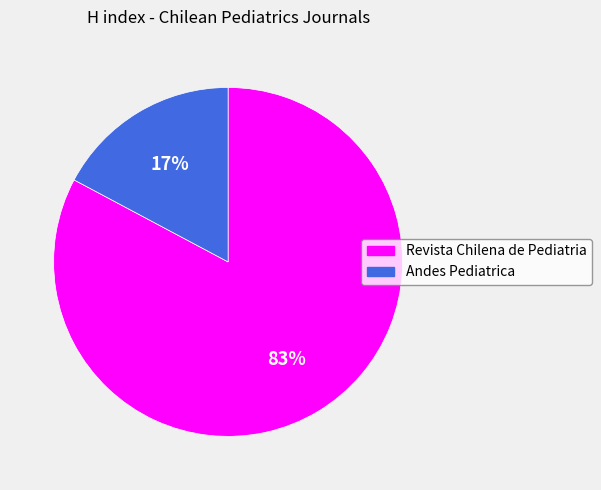

Do Revista Chilena de Pediatria and Andes Pediatrica together represent more than half of the pie?

Yes